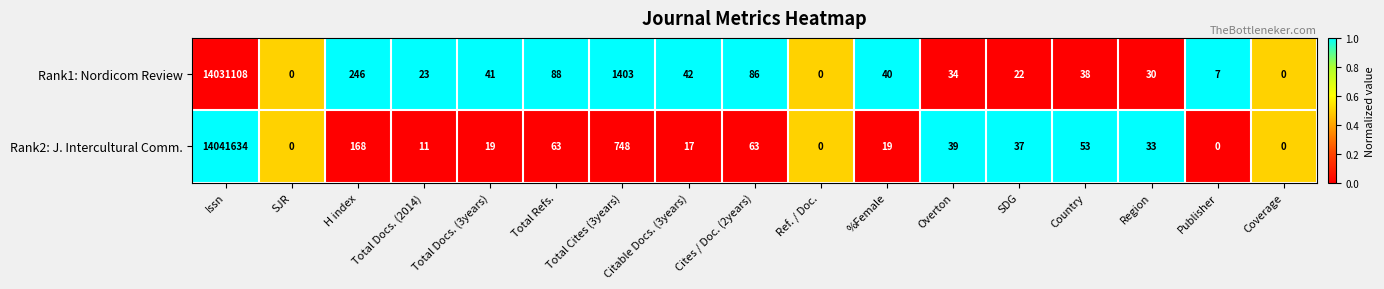

What is the spread (max minus min) of values at Total Docs. (2014)?

12